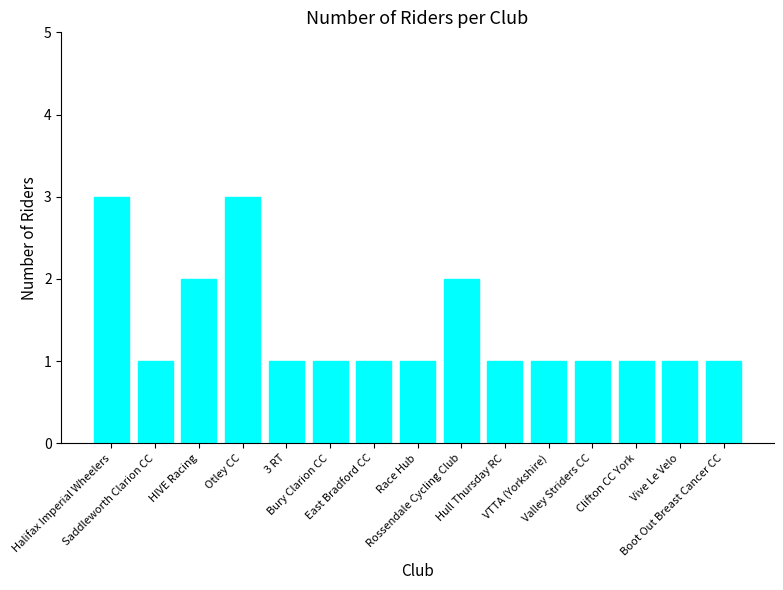

What is the value of the 10th bar from the left?

1